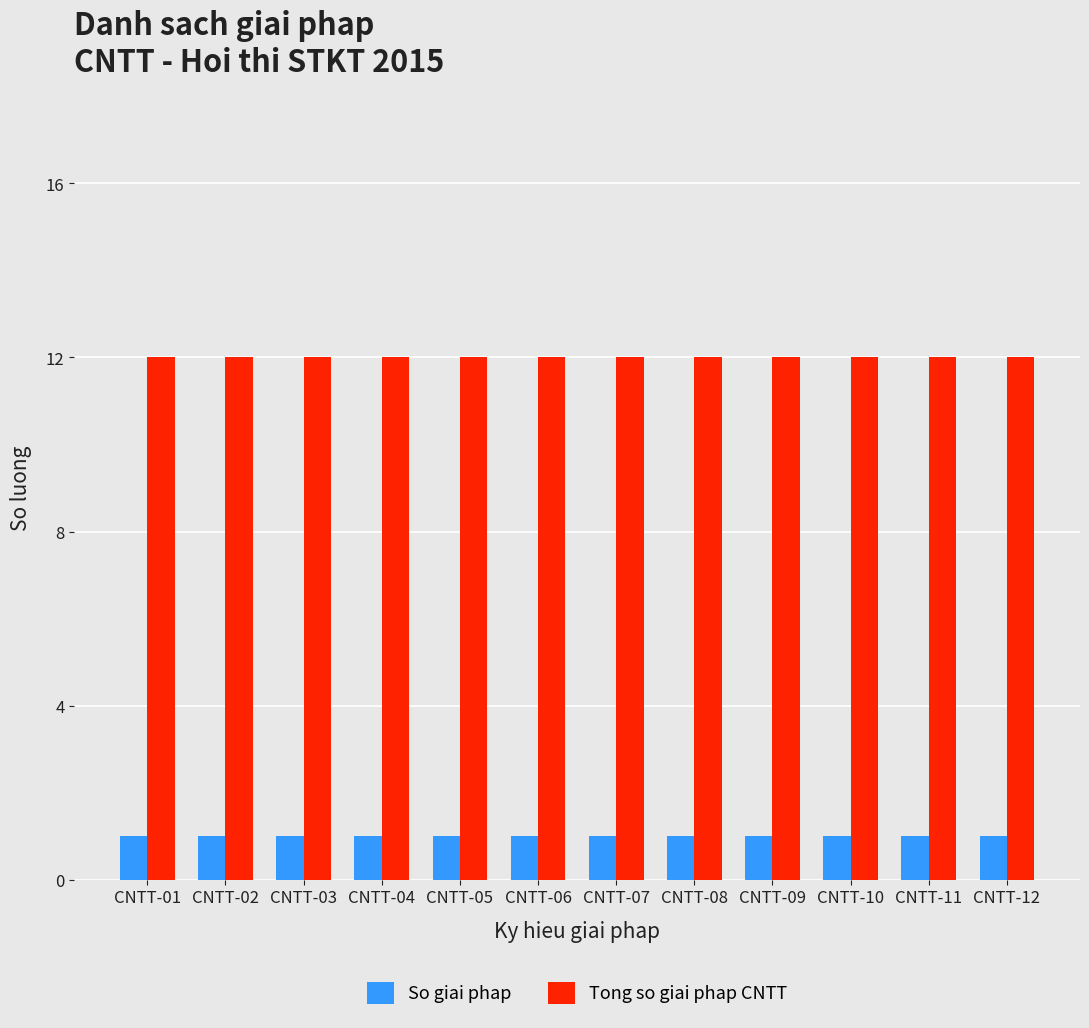

Reading right to left, list all the values displayed in this chart.

So giai phap: 1	1	1	1	1	1	1	1	1	1	1	1
Tong so giai phap CNTT: 12	12	12	12	12	12	12	12	12	12	12	12